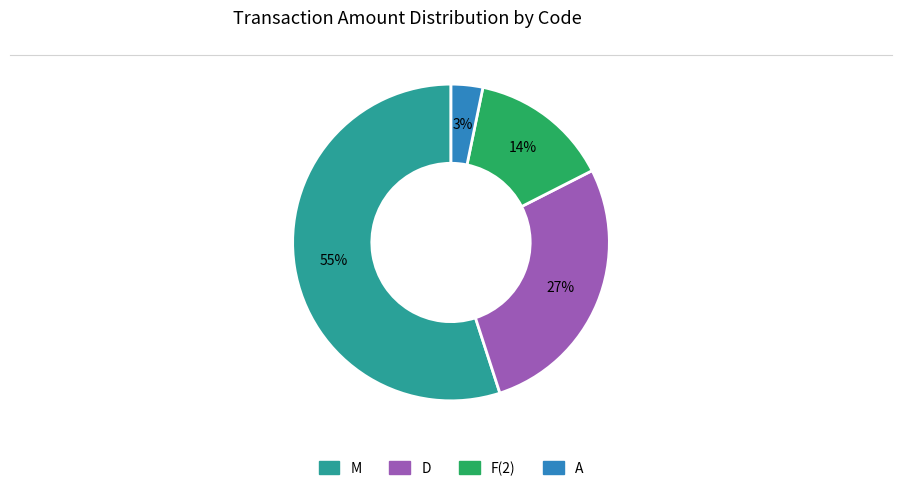

True or false: D accounts for 18% of the total.

False